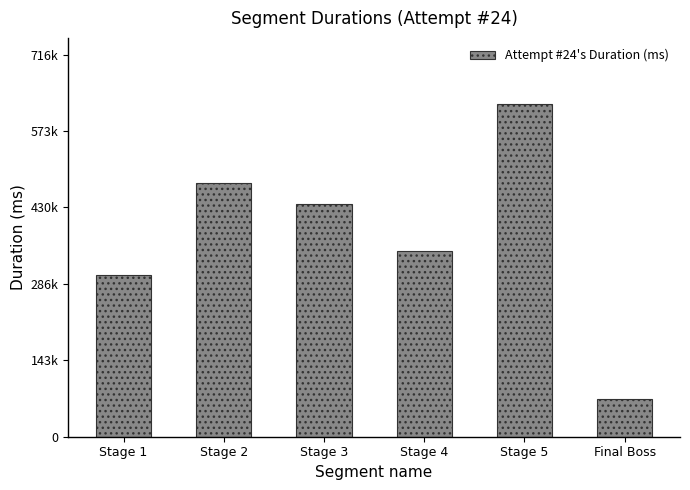

What is the label of the 1st bar from the right?

Final Boss